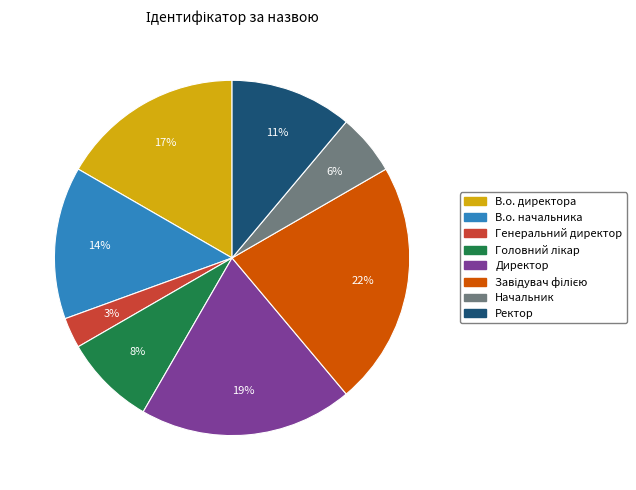

Which has a higher value, Ректор or Директор?

Директор